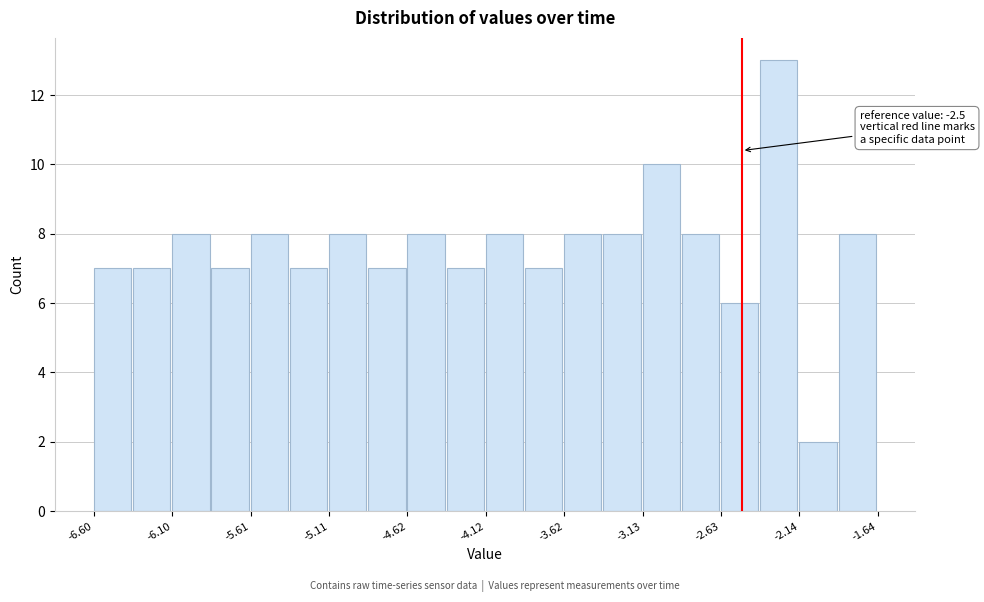

Over which range of the x-axis is the bar tallest?

-2.40 to -2.15